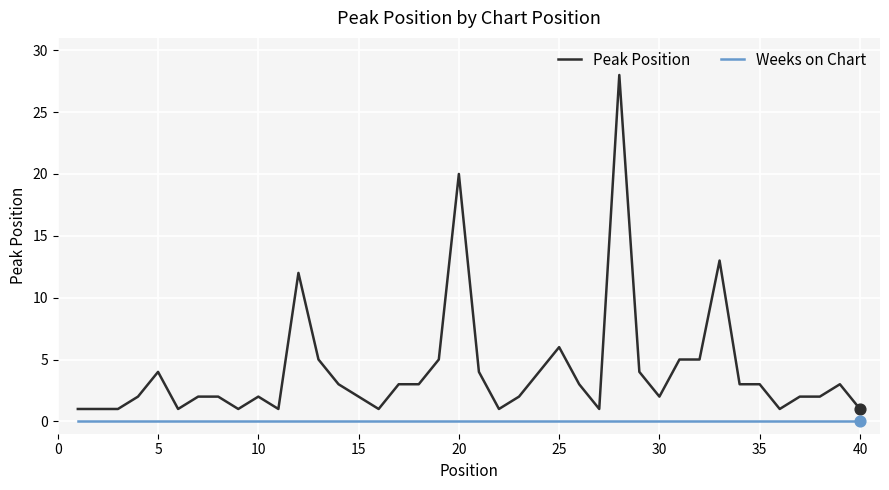

Which series has the largest total across all categories?

Peak Position